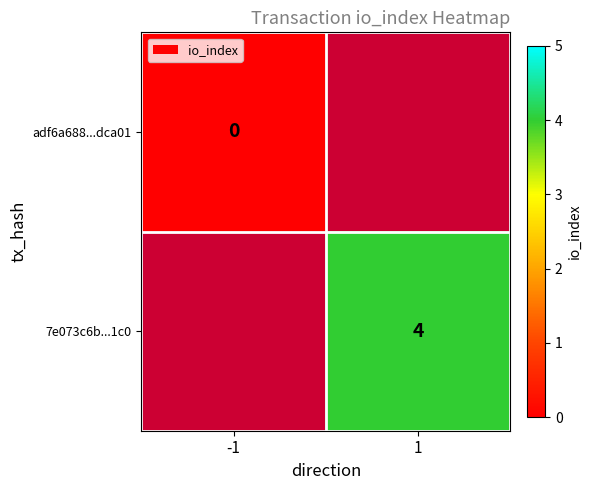

The 7e073c6b...1c0 series shows 4 at 1. True or false?

True